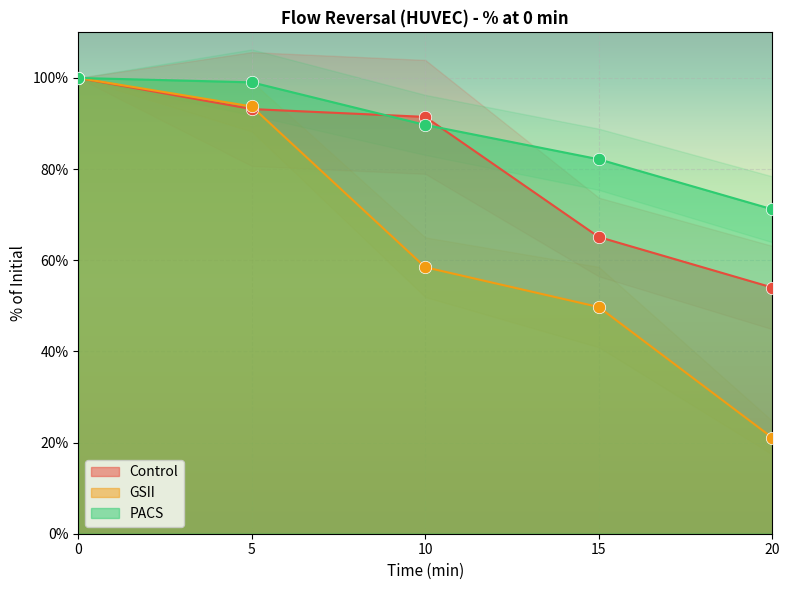

Which series reaches the minimum Y coordinate?

GSII